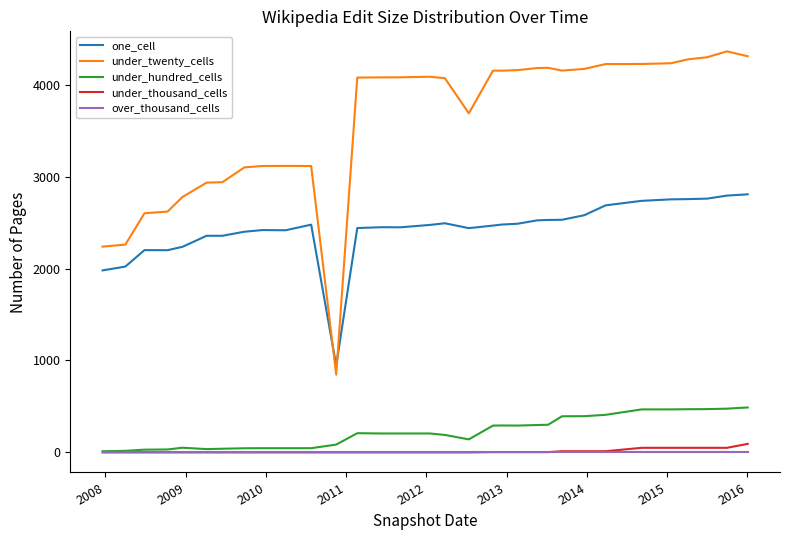

True or false: one_cell and under_twenty_cells cross at least once.

True